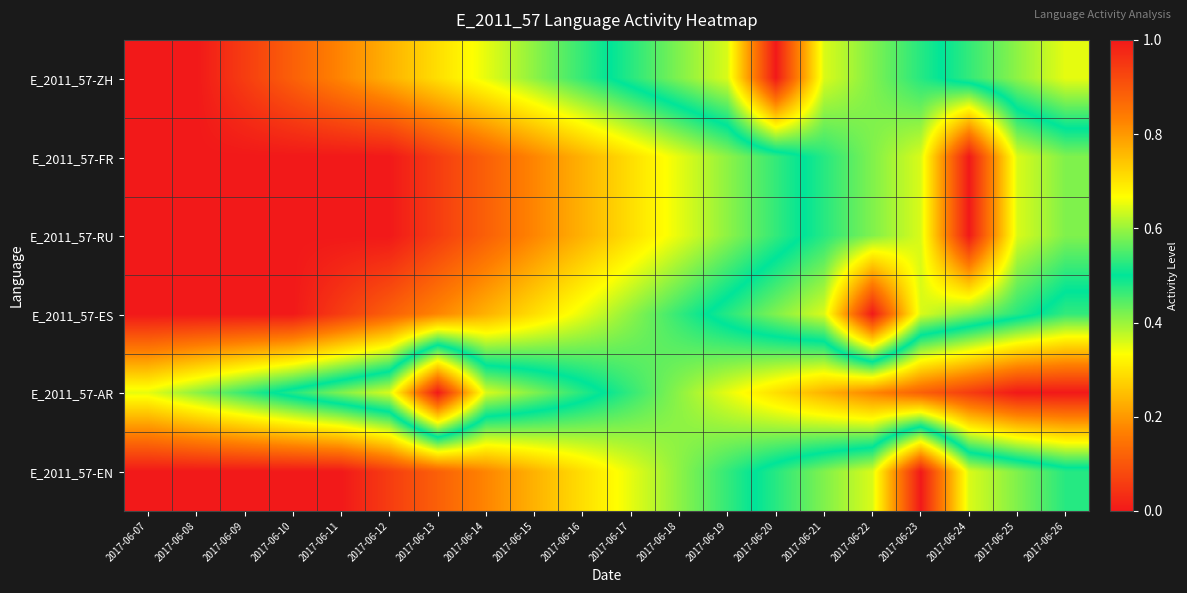

At which category is the sum across all series the highest?

2017-06-24